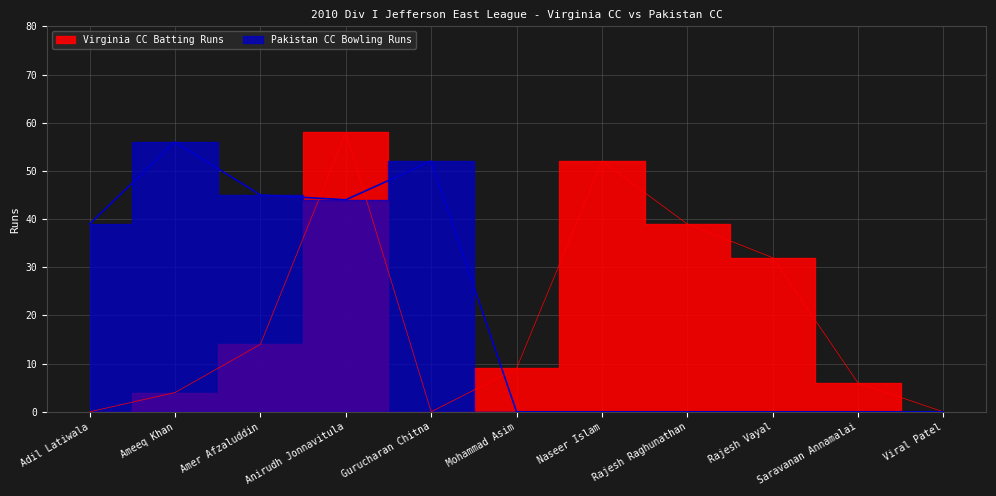

Where is the first local minimum for Pakistan CC Bowling Runs?

Anirudh Jonnavitula